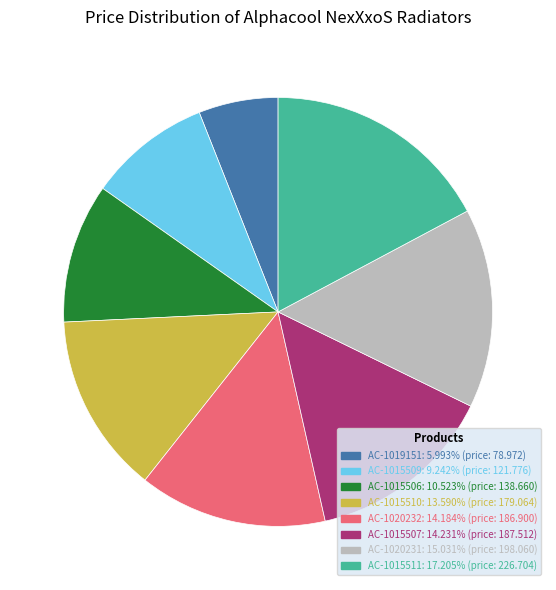

What is the smallest slice in the pie chart?

AC-1019151